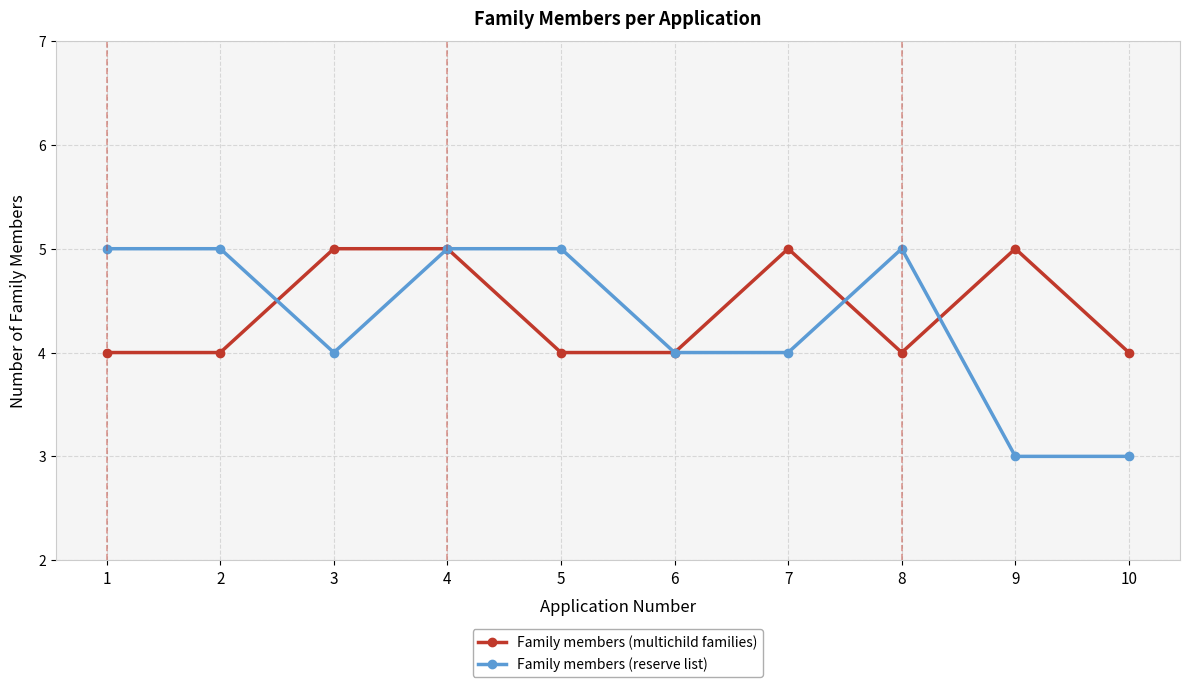

What is the total value across all series at 10?

7